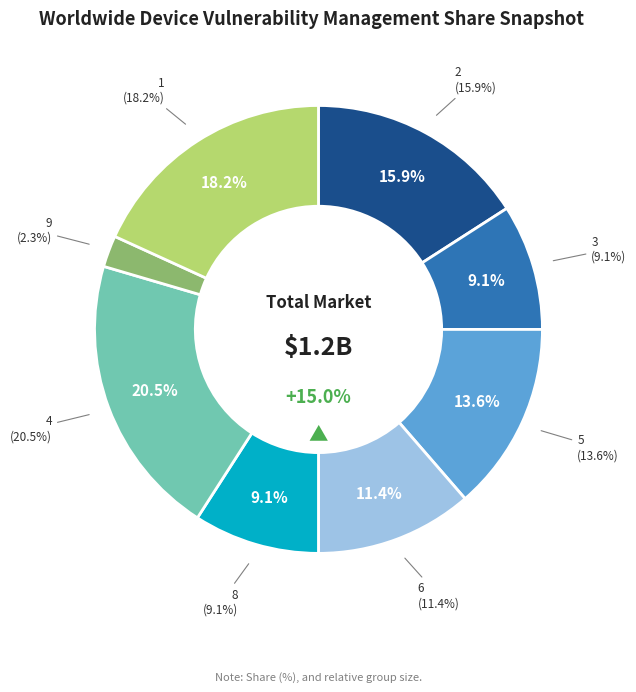

Is it true that 9 is 2% of the pie?

True